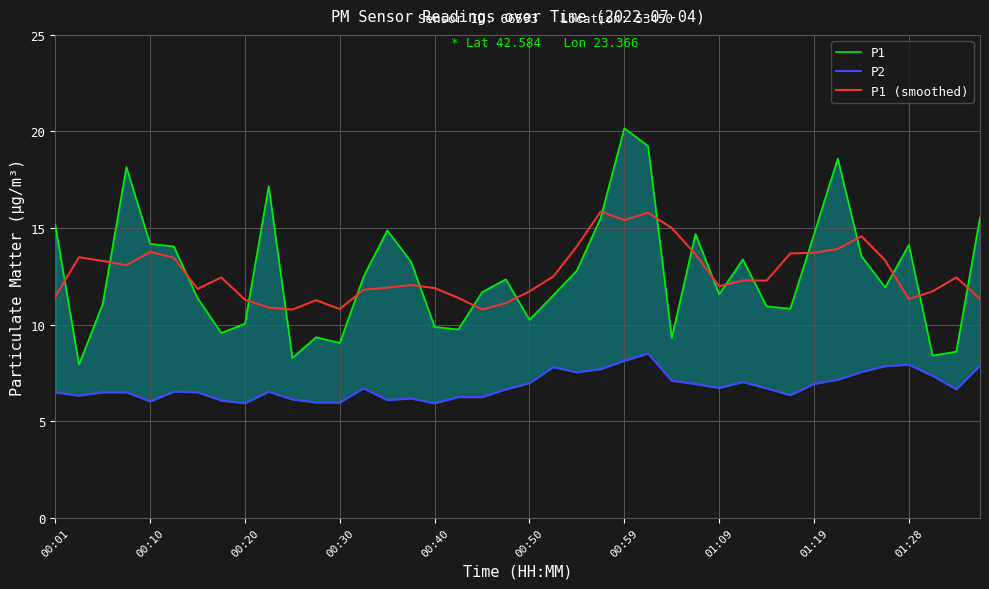

At how many categories does at least one series exceed 12?

29